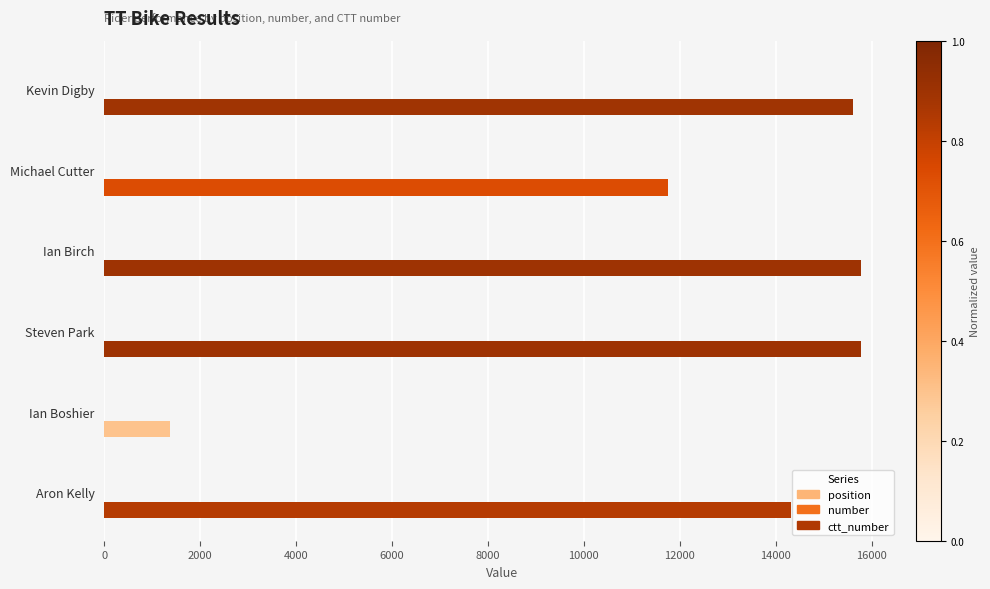

What is the smallest value displayed?

1